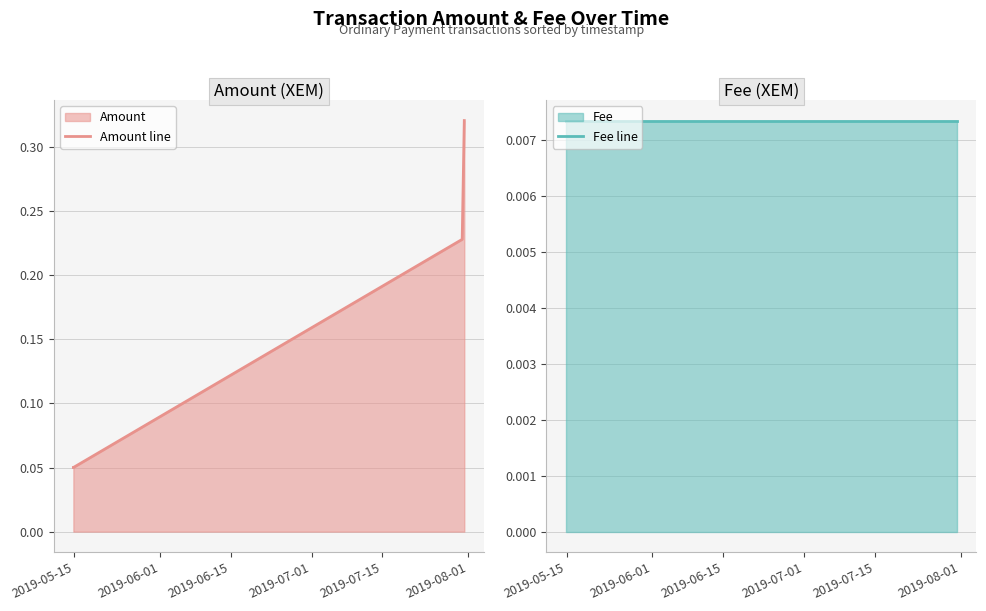

True or false: Amount line has more than 0 points higher than both neighbors.

False